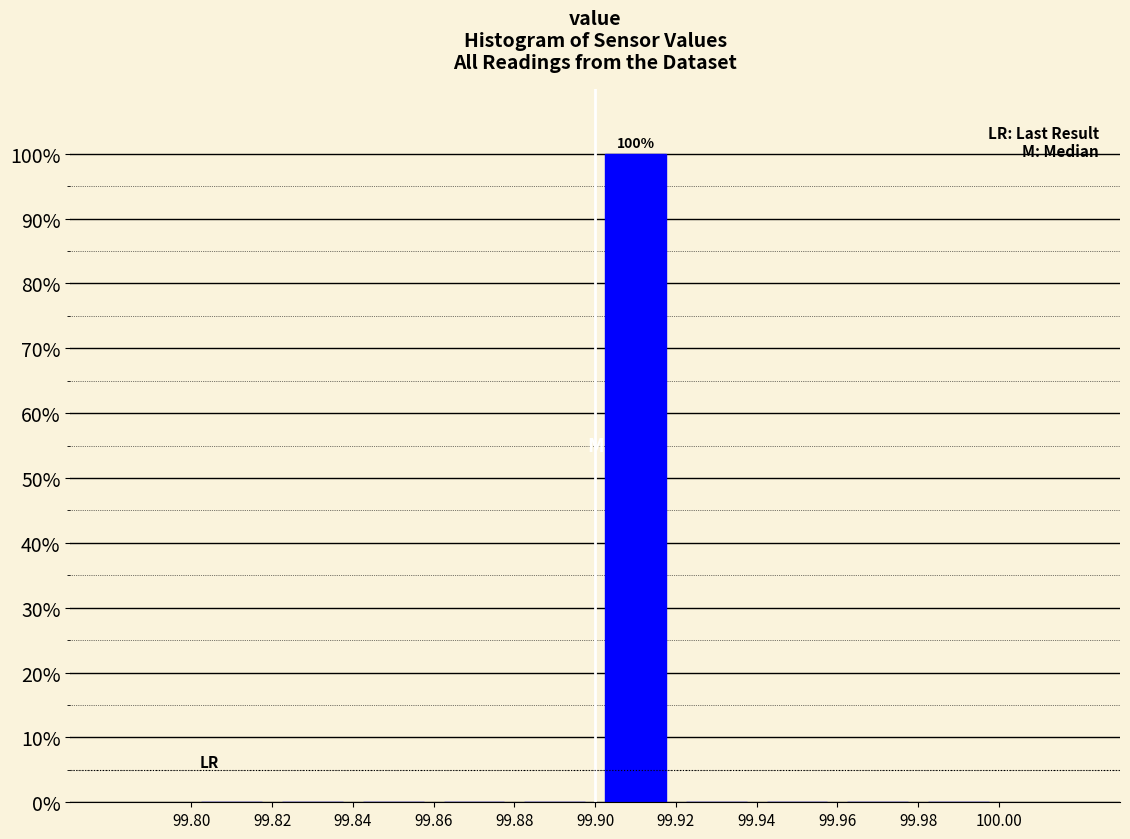

Which range on the x-axis has the tallest bar?

99.90 to 99.92